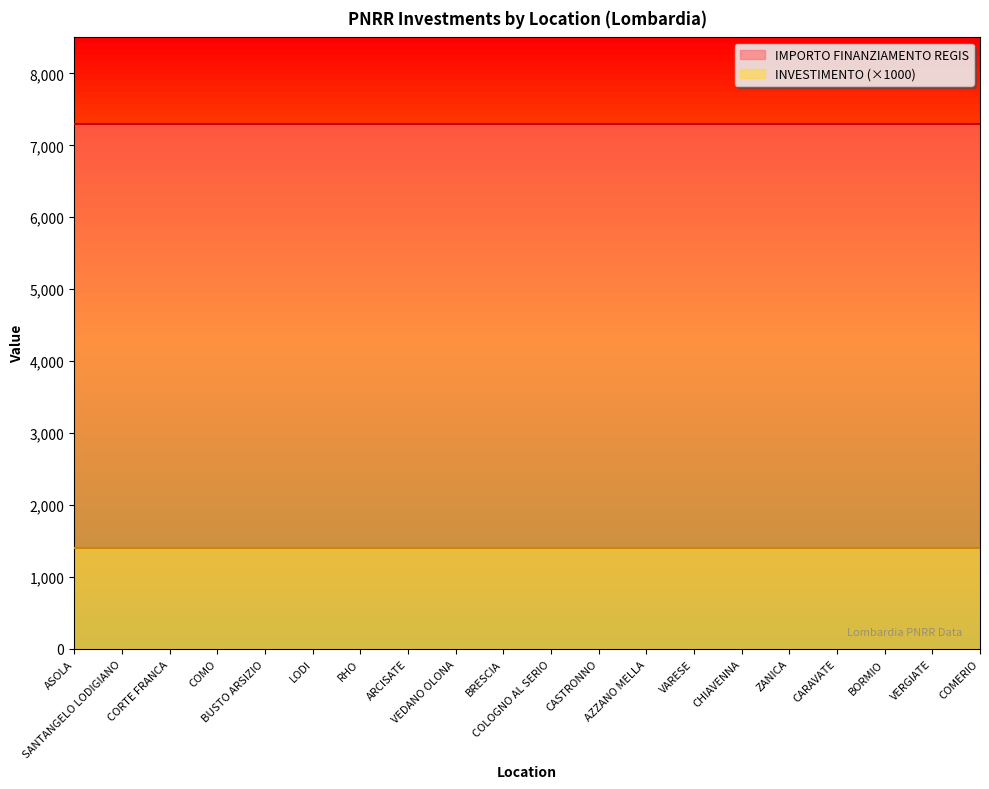

What value does the INVESTIMENTO series have at COMO?

1.4